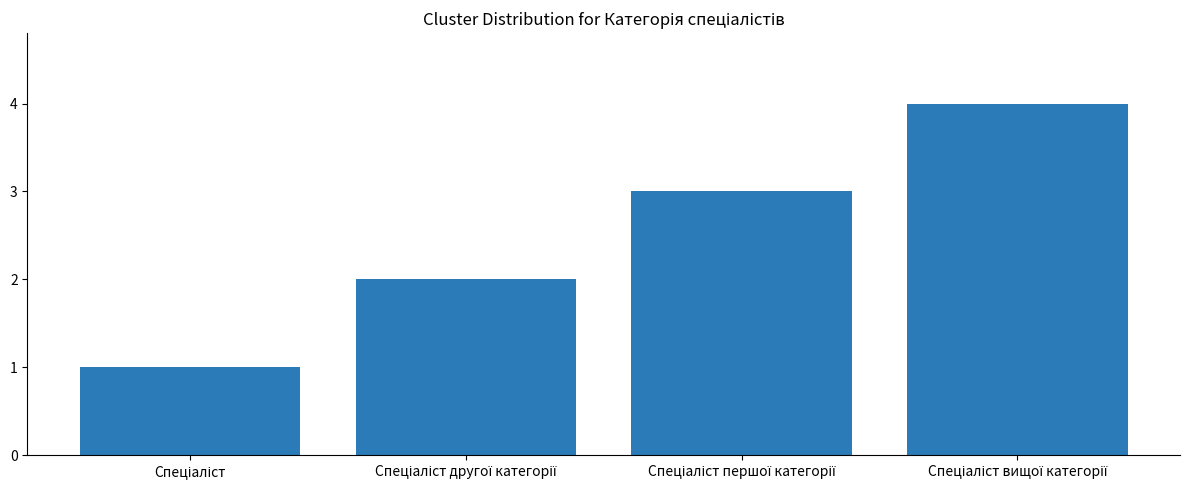

What is the difference between the maximum and minimum values?

3